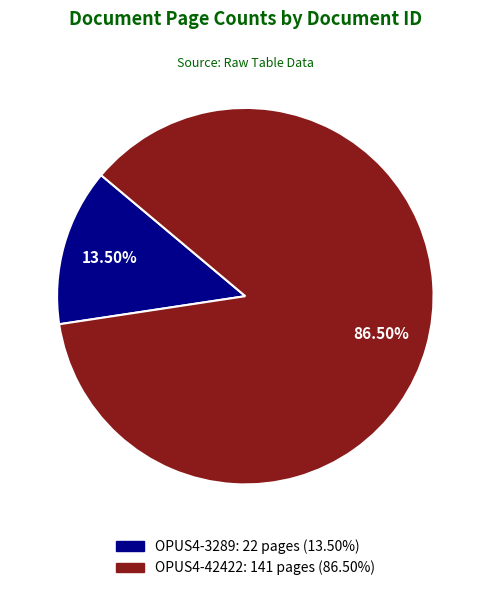

Which slice is the largest?

OPUS4-42422